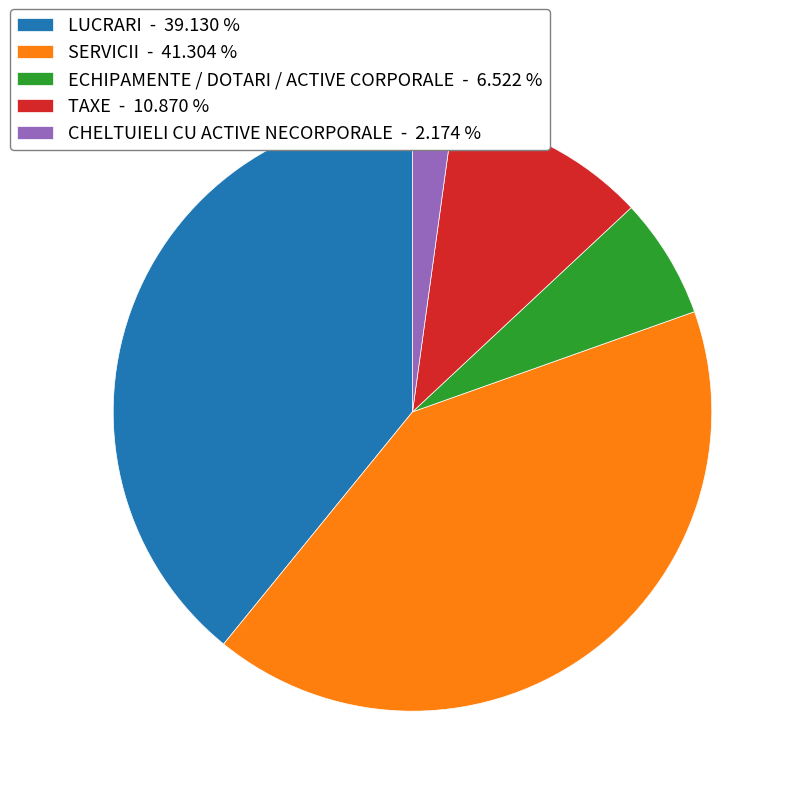

How many slices are in this pie chart?

5